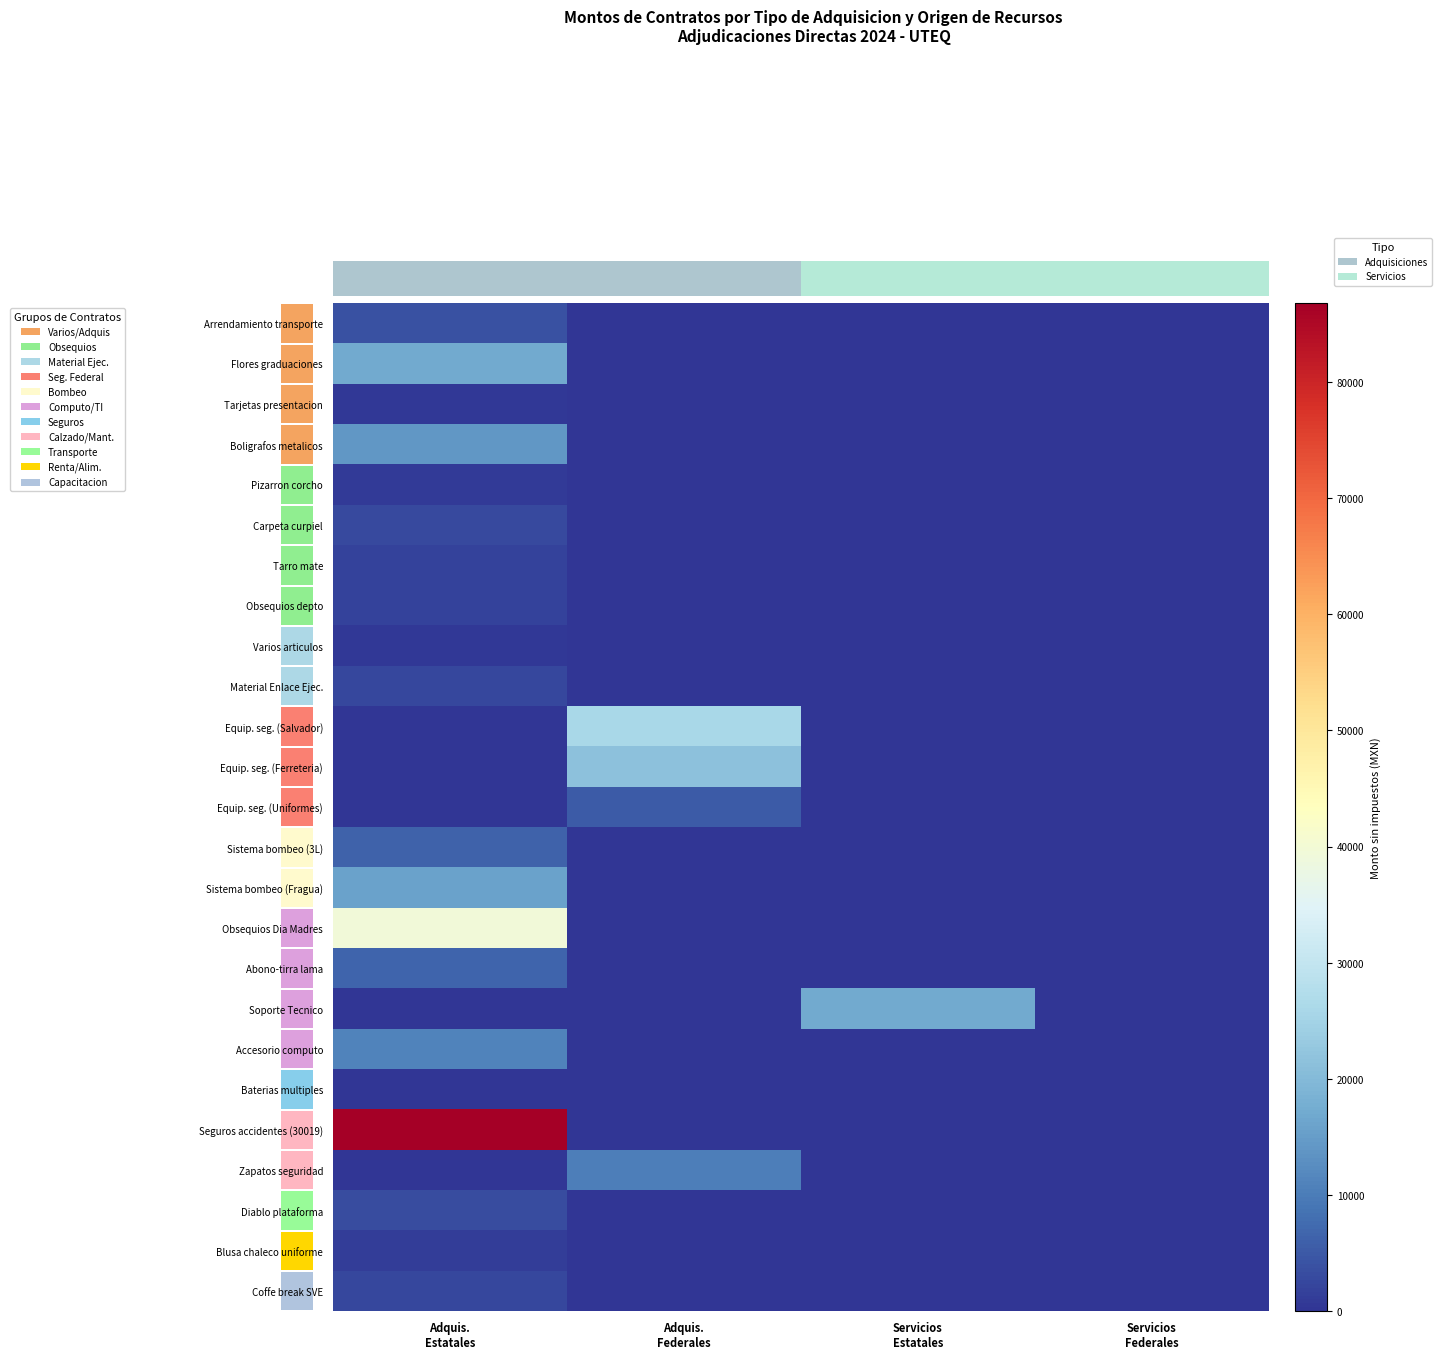

Rank the categories by Tarjetas presentacion value from lowest to highest.

Adquis. Federales, Servicios Estatales, Servicios Federales, Adquis. Estatales